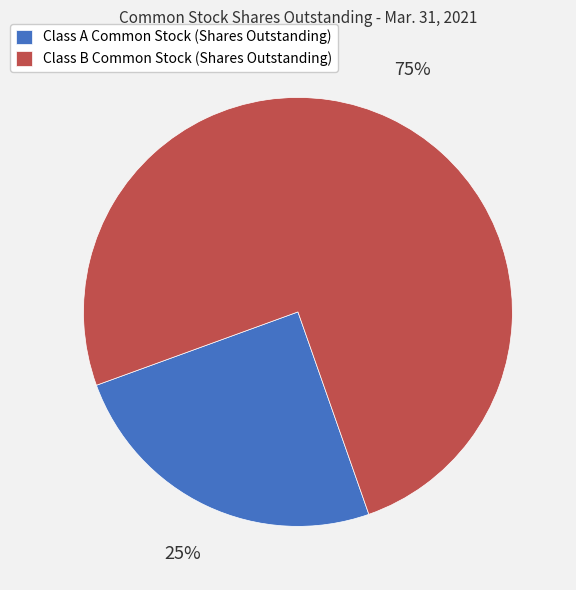

To the nearest percent, what is the difference between the Class A Common Stock (Shares Outstanding) and Class B Common Stock (Shares Outstanding) slice percentages?

50%